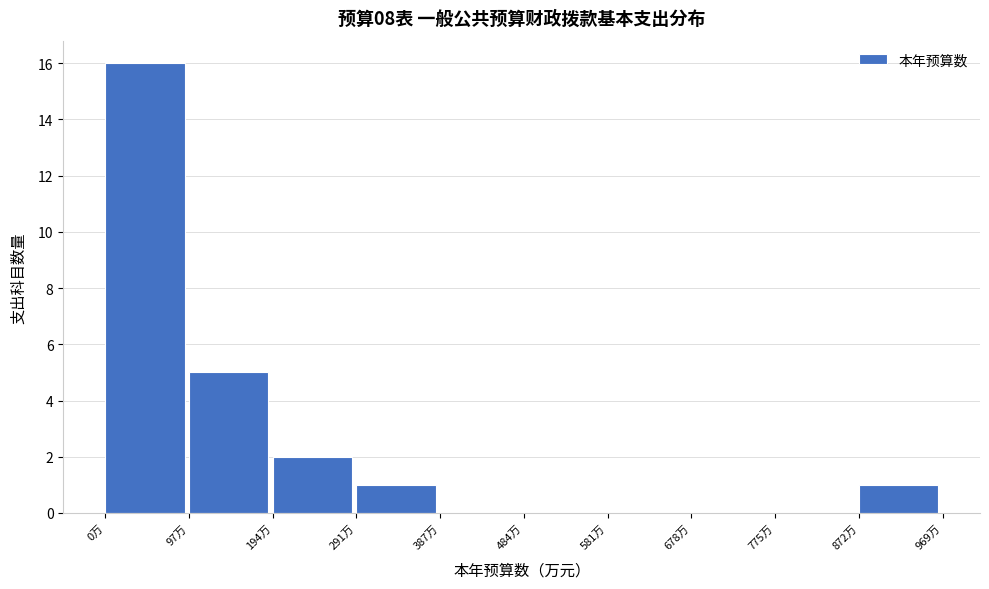

Reading left to right, transcribe this chart: for each bar, give the range it covers on the x-axis and its height. Neither the bar edges nor the heights are printed on the chart, so give them approximately, as read against the axes.

0 to 100: 16
100 to 190: 5
190 to 290: 2
290 to 390: 1
390 to 480: 0
480 to 580: 0
580 to 680: 0
680 to 770: 0
770 to 870: 0
870 to 970: 1